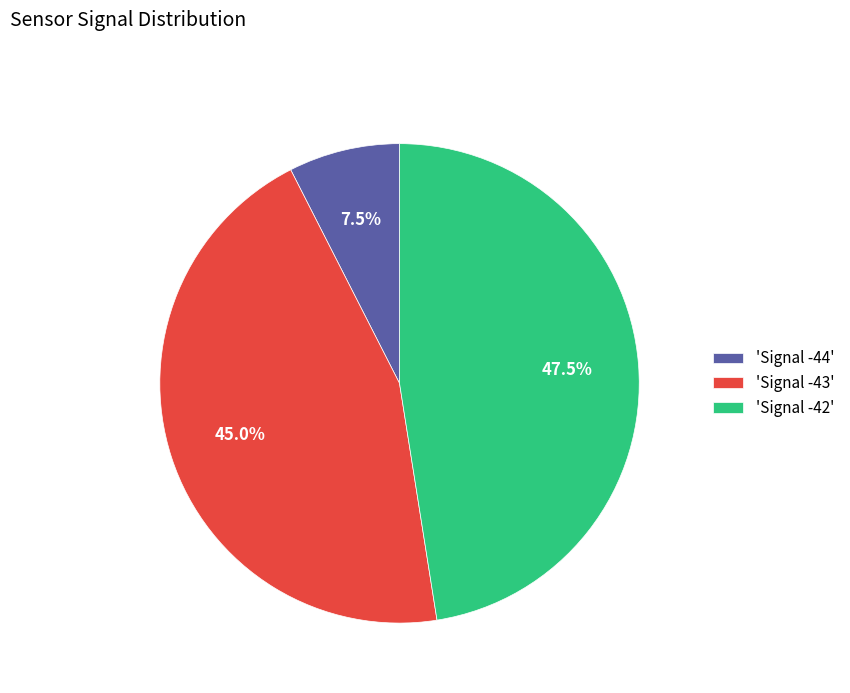

What is the largest slice in the pie chart?

'Signal -42'